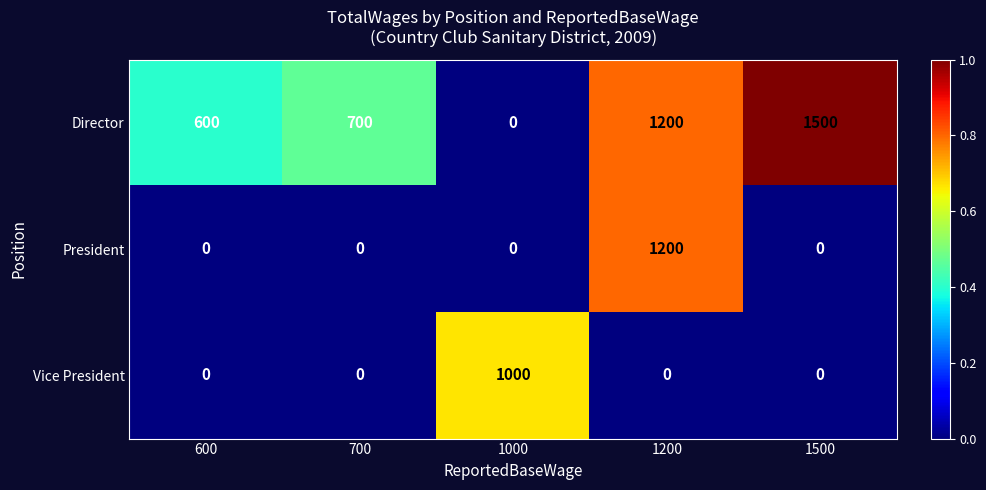

Which category has the highest value in the President series?

1200